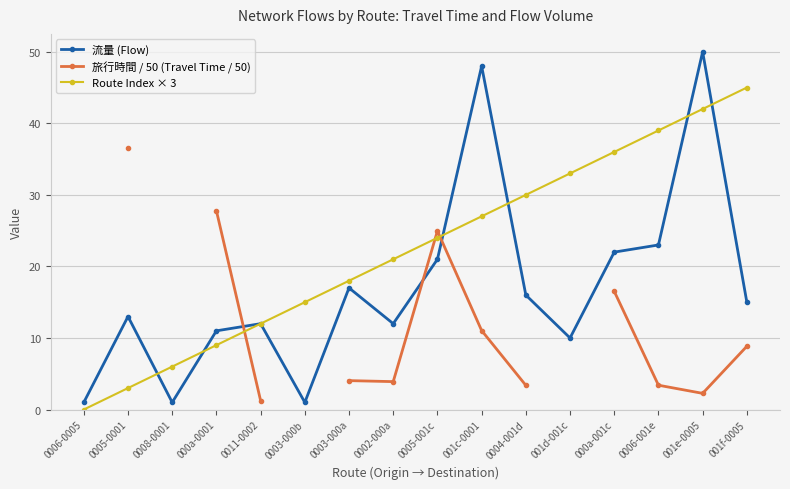

Which label corresponds to the largest value in the chart?

001e-0005